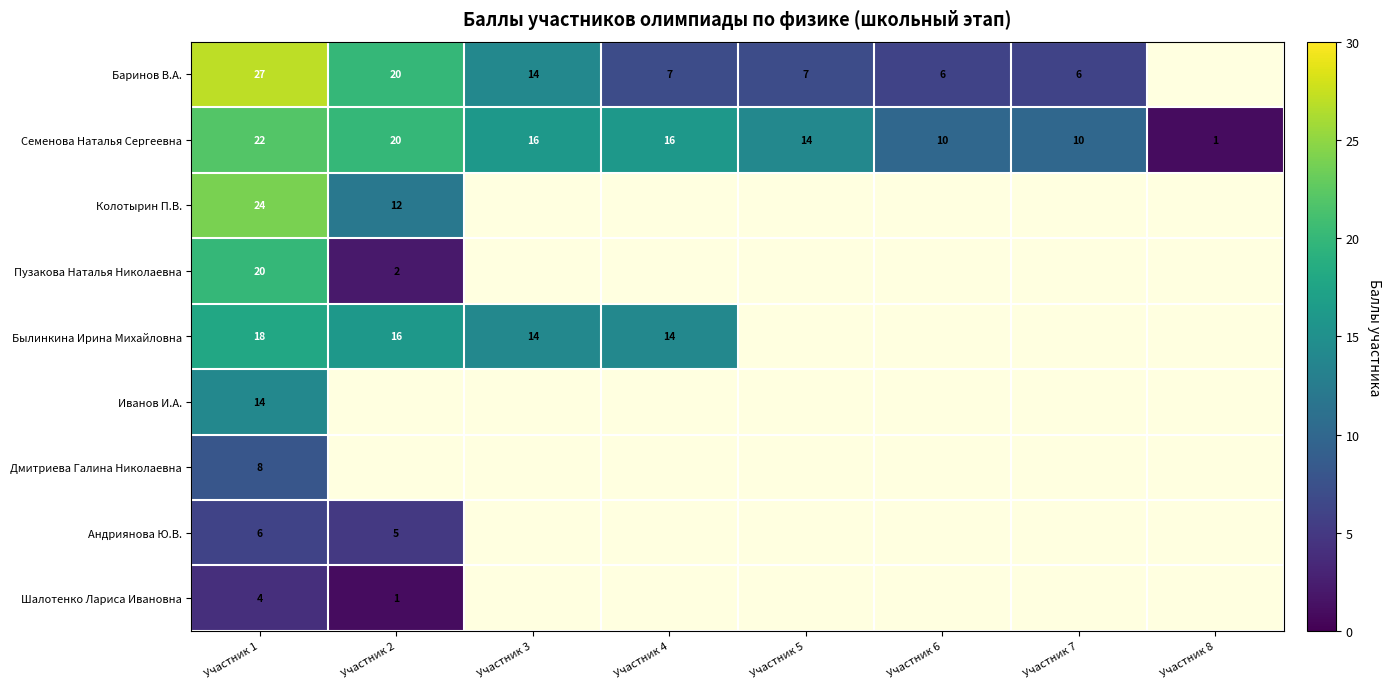

What is the difference between the highest and lowest values at Участник 5?

7.0